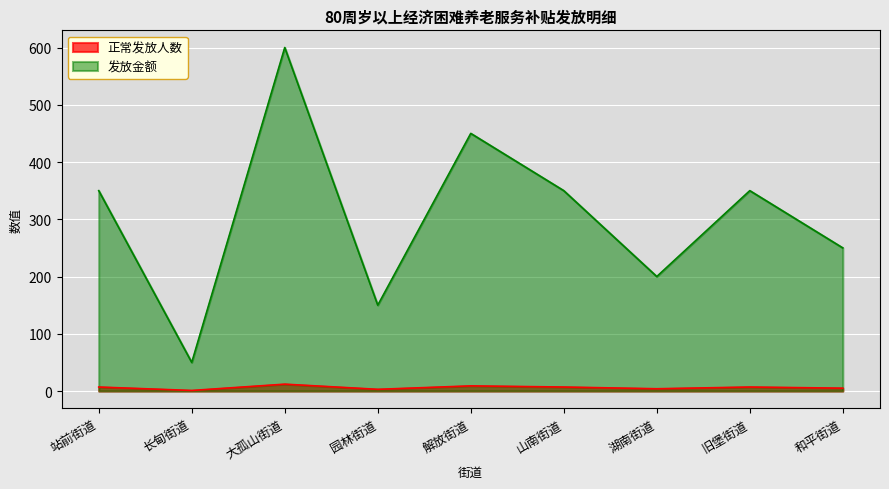

Which category has the lowest value in the 正常发放人数 series?

长甸街道